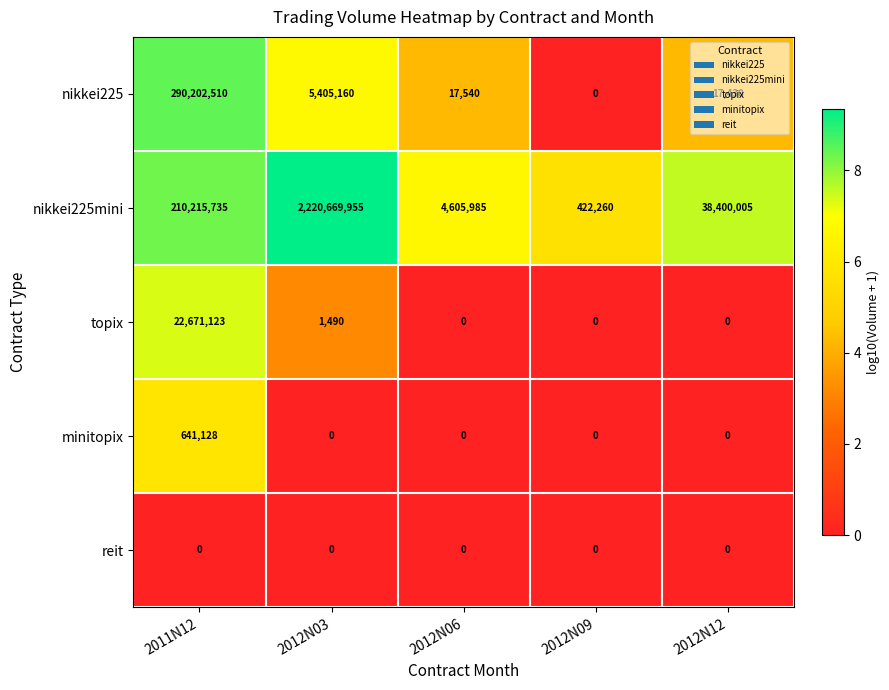

Is it true that topix equals 0 at 2012N06?

True